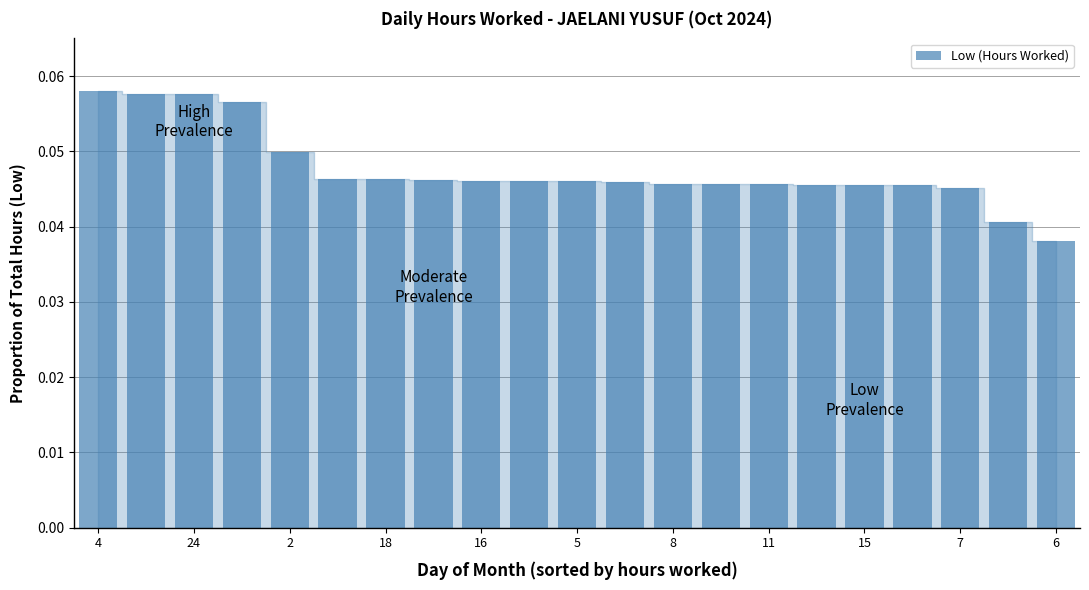

How many values are between 0 and 1?

21